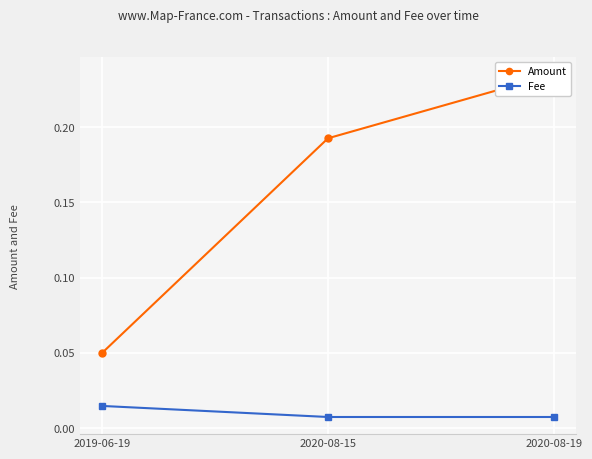

Reading left to right, transcribe all the data shown in this chart.

Amount: 2019-06-19=0.1	2020-08-15=0.2	2020-08-19=0.2
Fee: 2019-06-19=0.0	2020-08-15=0.0	2020-08-19=0.0